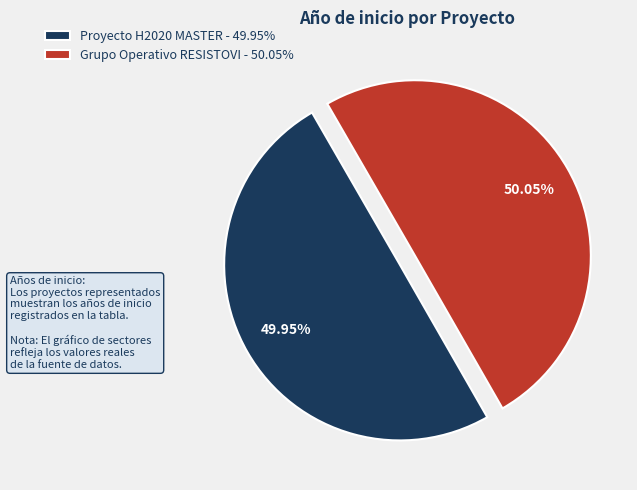

Is there any slice that represents more than half of the pie?

Yes